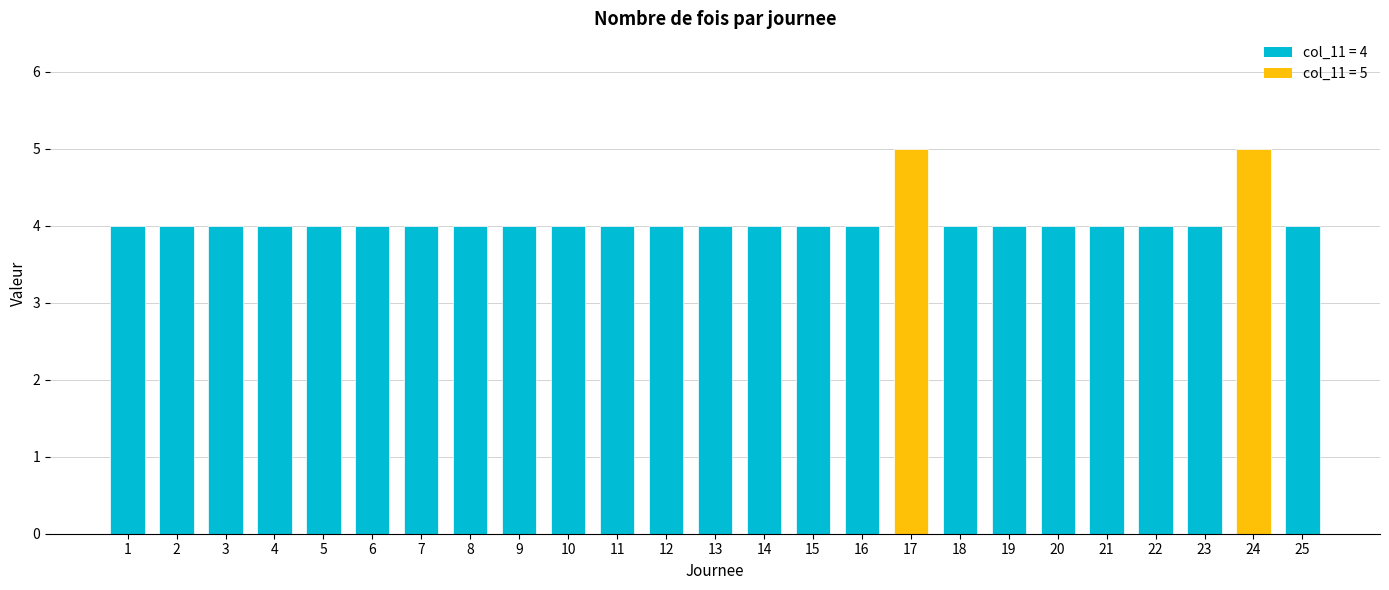

What is the smallest value displayed?

4